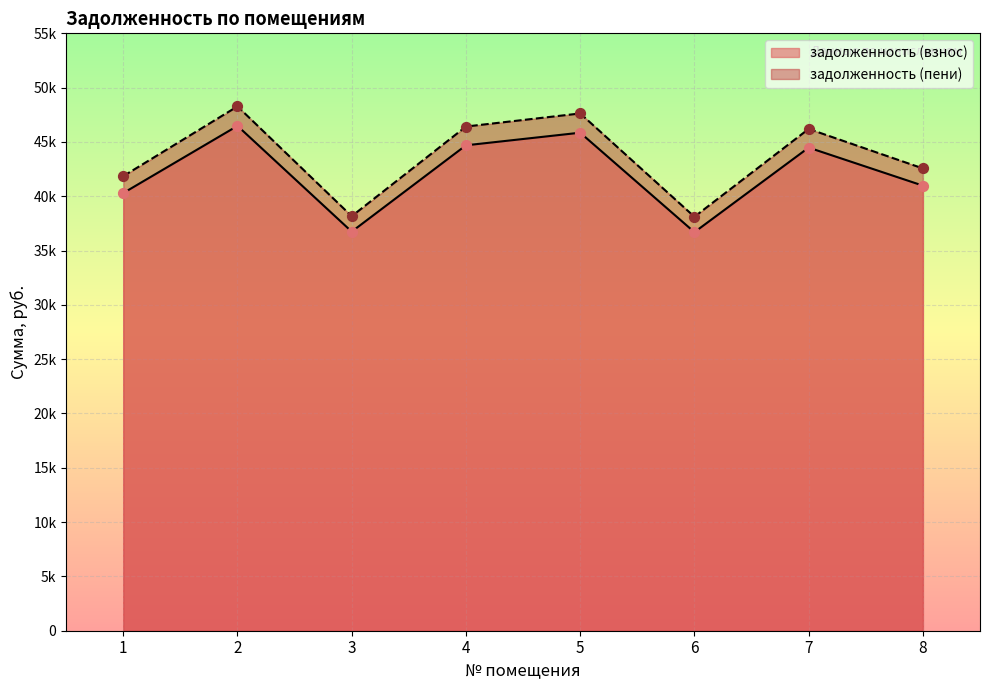

At which category is the sum across all series the highest?

2